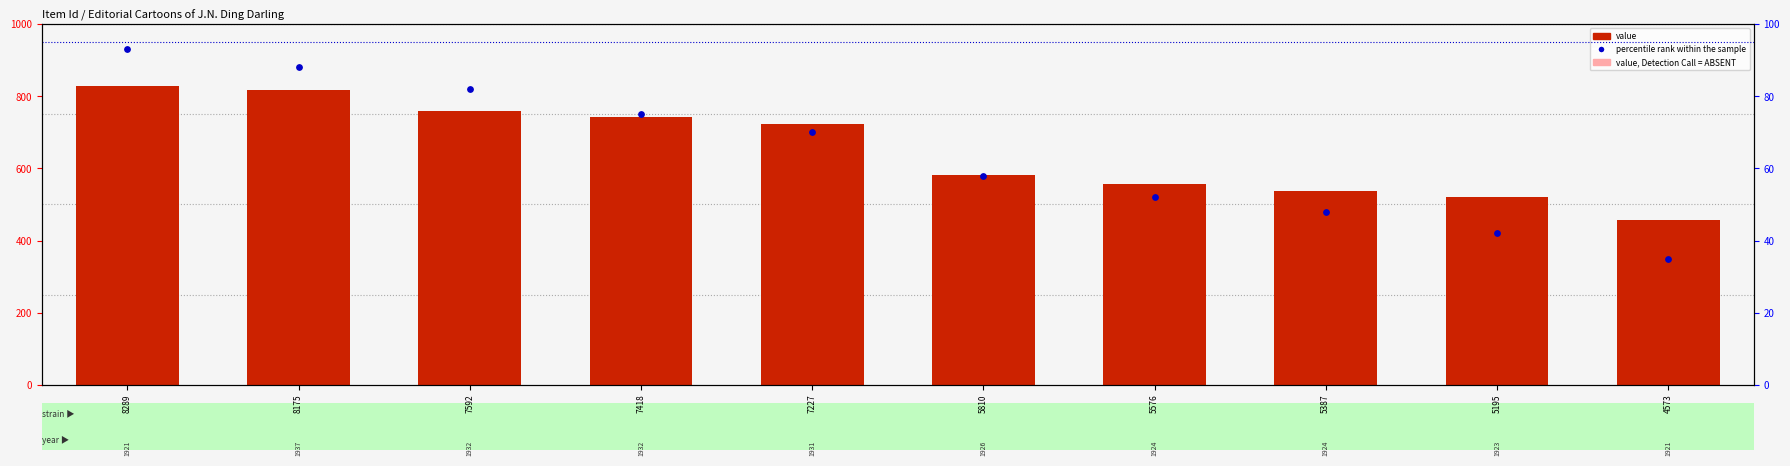

Is the value of value at 7592 greater than the value of percentile rank within the sample at 8289?

Yes